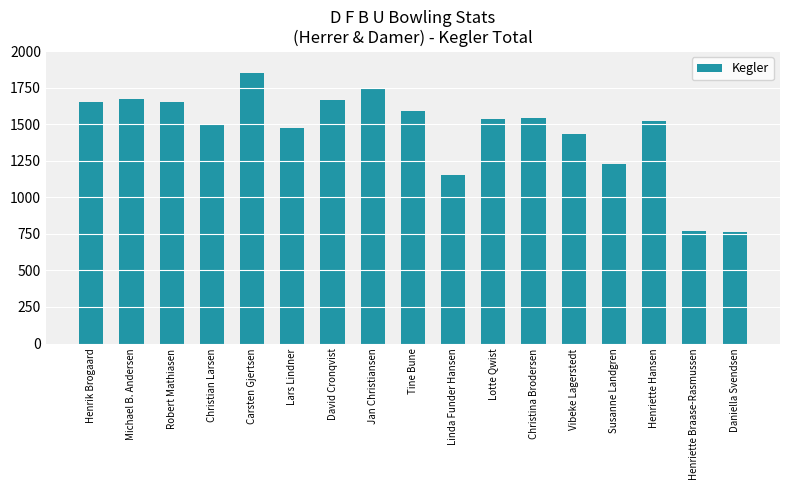

What is the smallest value displayed?

765